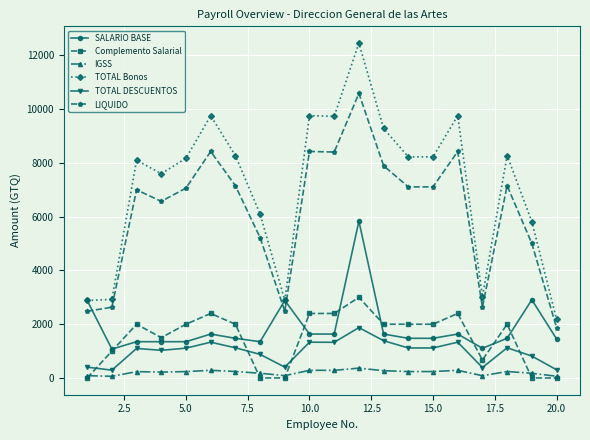

Which series has the largest range (max minus min)?

TOTAL Bonos